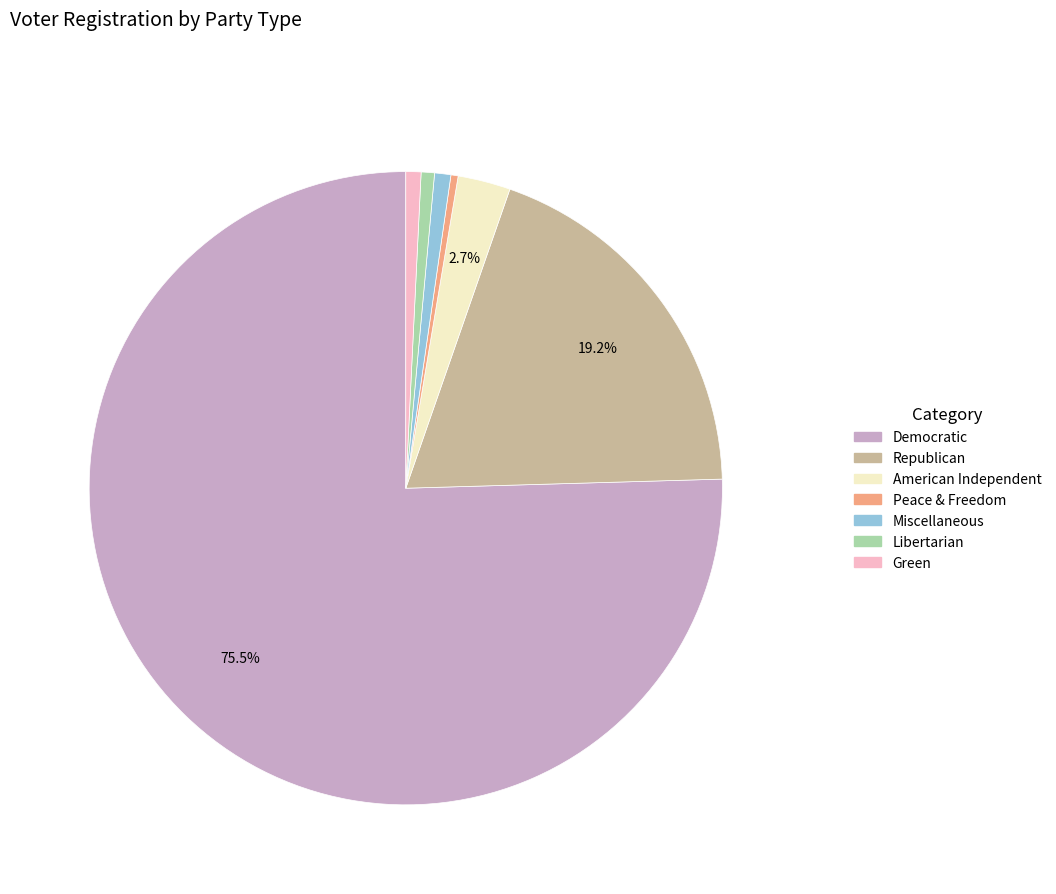

Does any single category account for the majority?

Yes